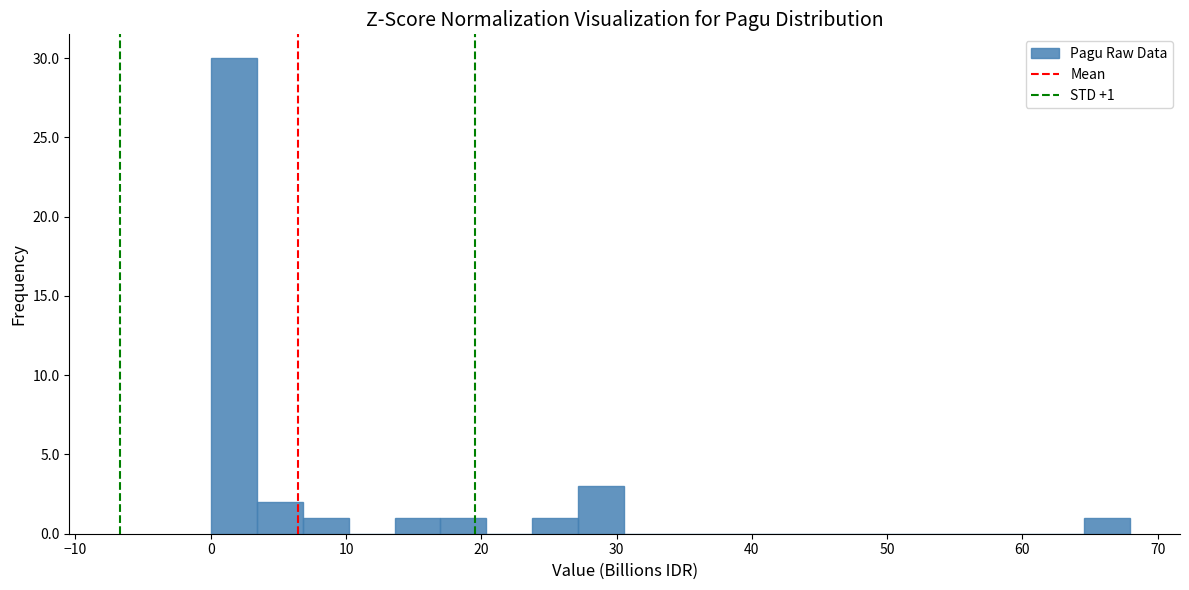

Read against the x-axis, roughly where is the centre of the tallest bar?

2